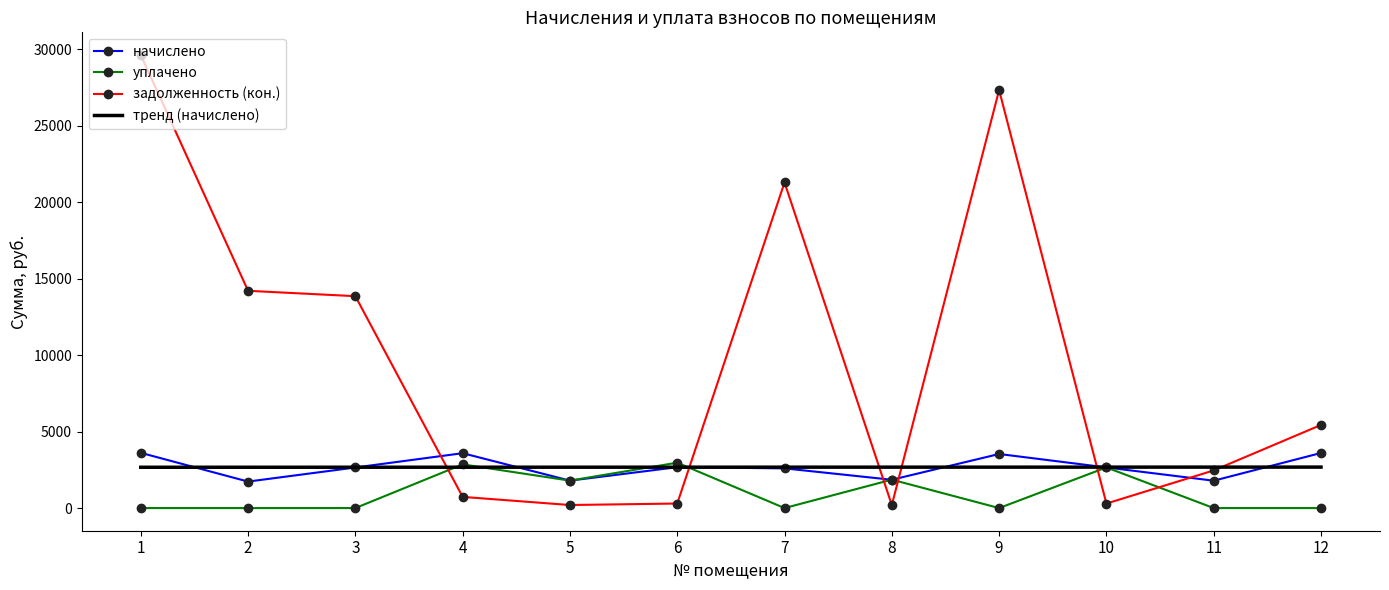

Which series has the largest range (max minus min)?

задолженность (кон.)